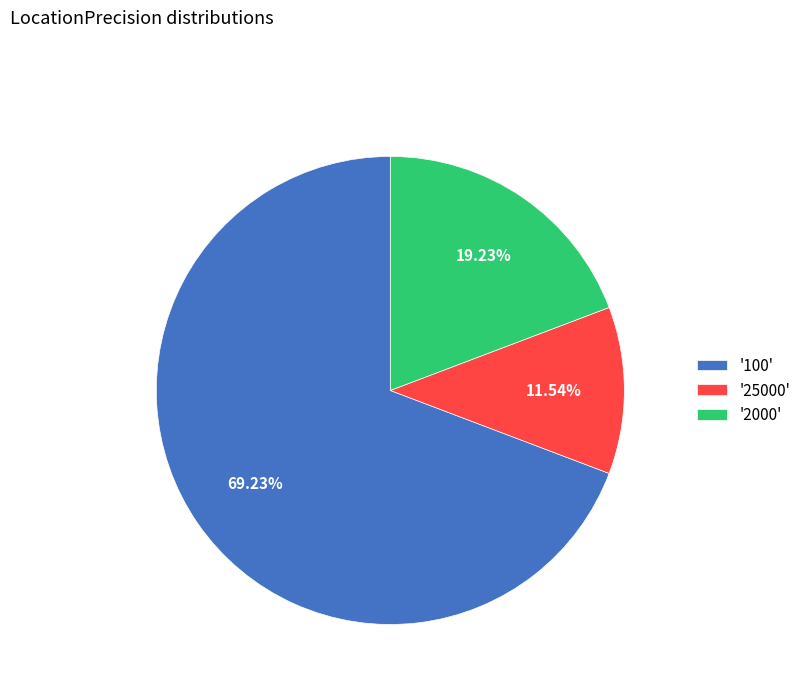

Is there a majority slice in this chart?

Yes